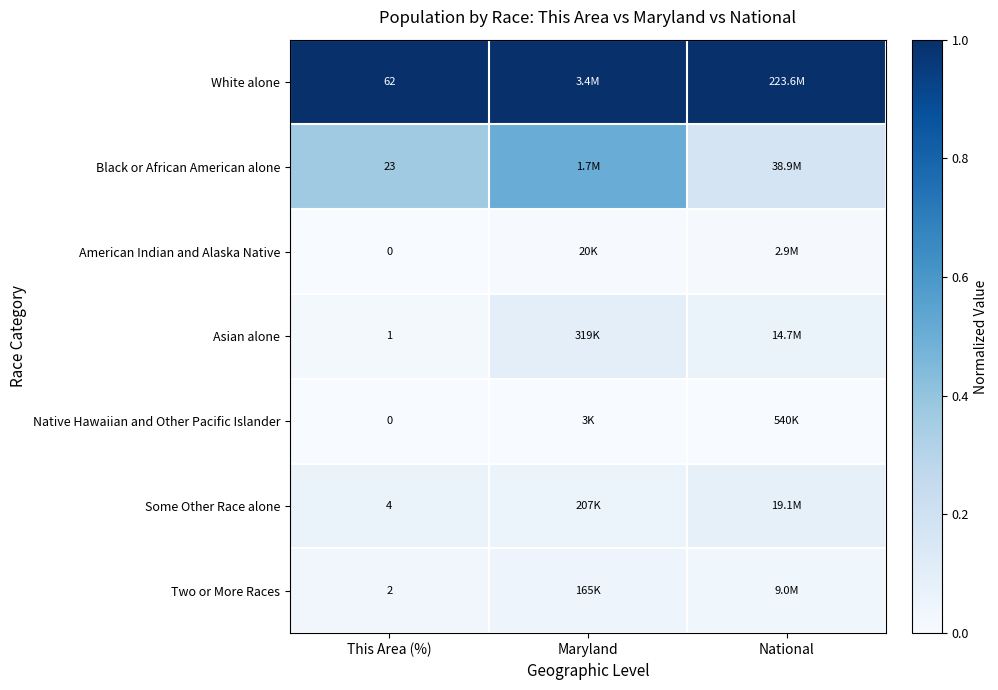

At which label is American Indian and Alaska Native closest to 0?

This Area (%)